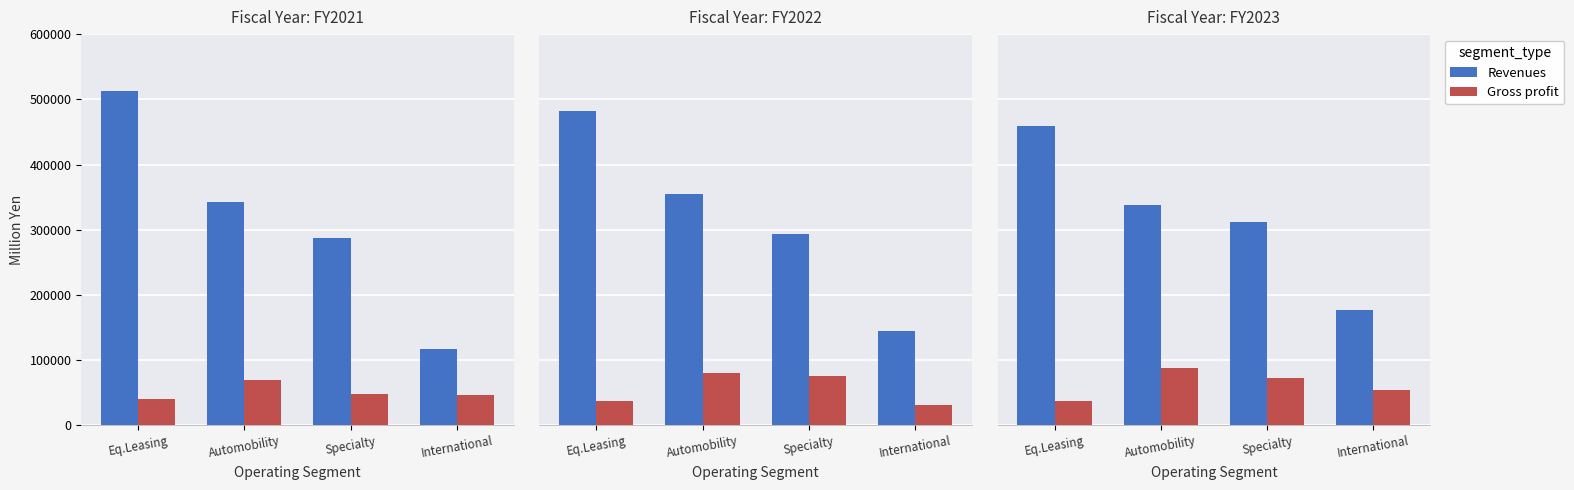

How many groups of bars are there?

4